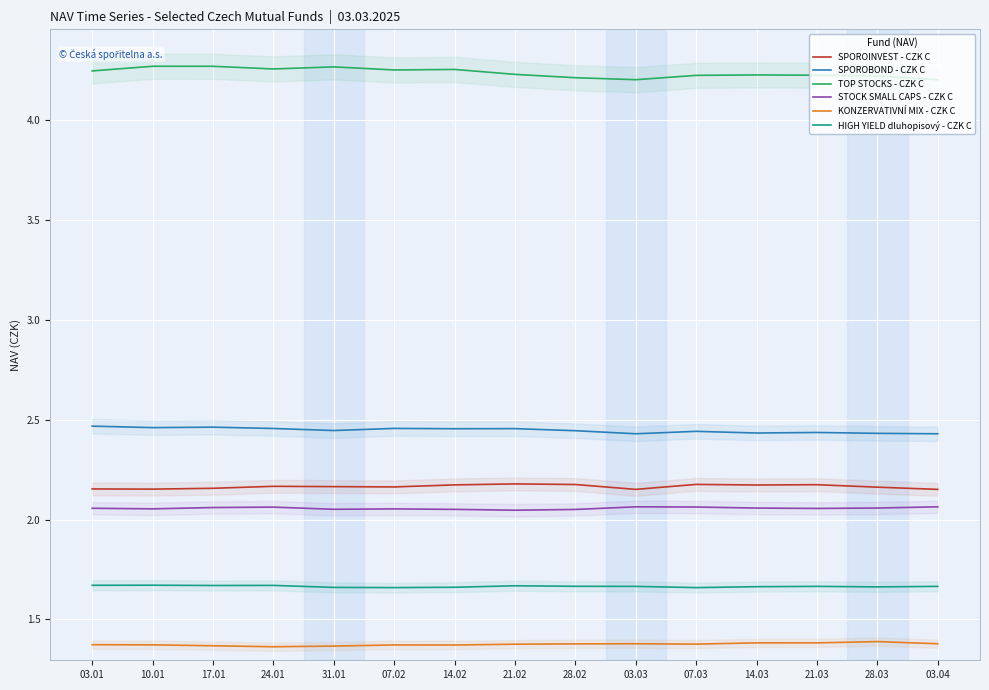

Is it true that SPOROBOND - CZK C equals 3.8 at 03.04?

False